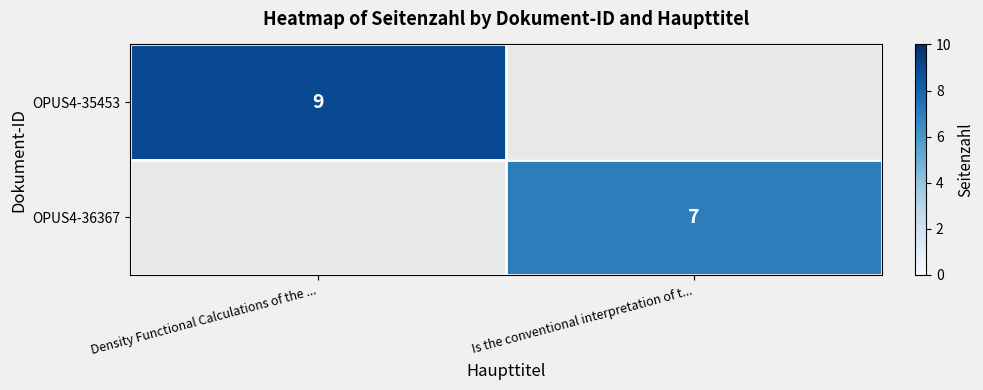

At which category does the chart reach its minimum across all series?

Is the conventional interpretation of t...